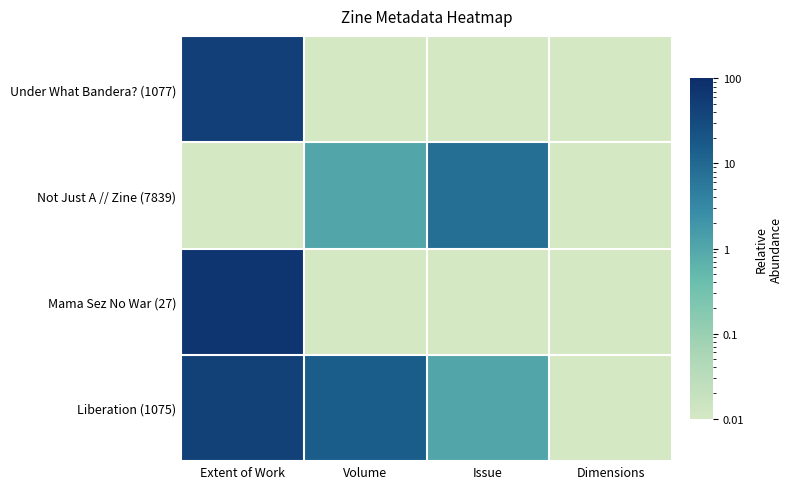

Reading left to right, list all the values displayed in this chart.

Under What Bandera? (1077): Extent of Work=48.0	Volume=0.0	Issue=0.0	Dimensions=0.0
Not Just A // Zine (7839): Extent of Work=0.0	Volume=1.0	Issue=8.0	Dimensions=0.0
Mama Sez No War (27): Extent of Work=72.0	Volume=0.0	Issue=0.0	Dimensions=0.0
Liberation (1075): Extent of Work=44.0	Volume=15.0	Issue=1.0	Dimensions=0.0